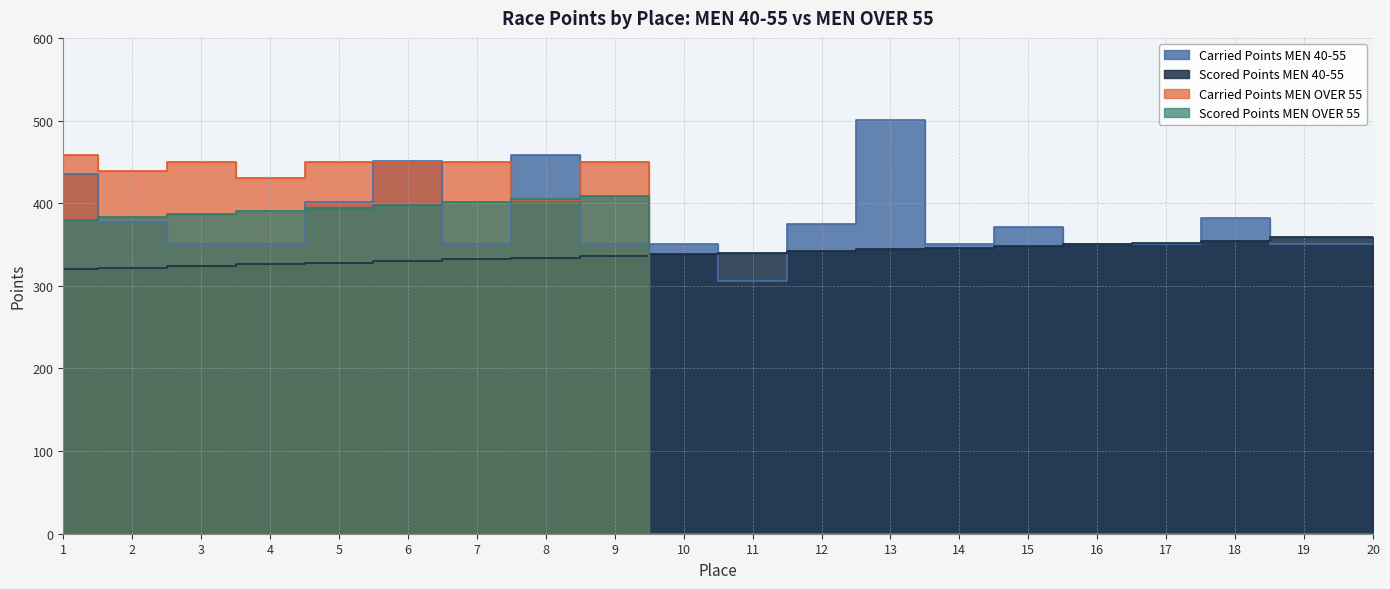

What is the highest value of the Carried Points MEN 40-55 series?

500.5